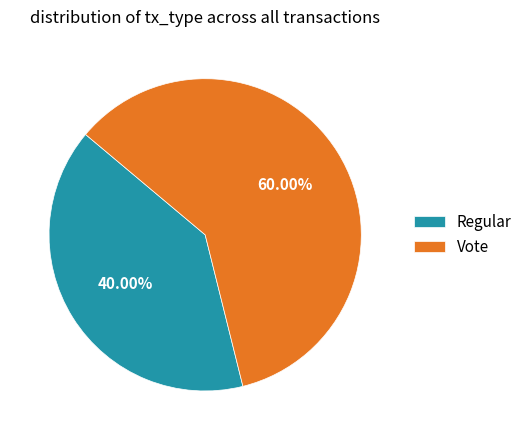

What percentage is the Regular slice, to the nearest percent?

40%